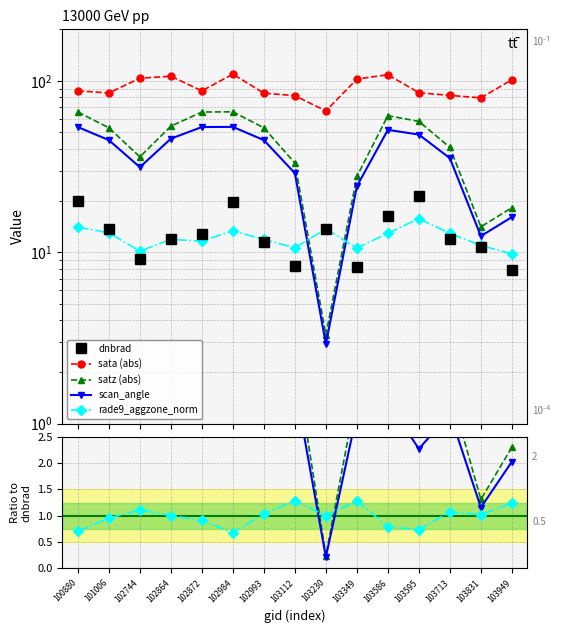

What is the value of the rade9_aggzone_norm point at the 8th from the left?

10.6